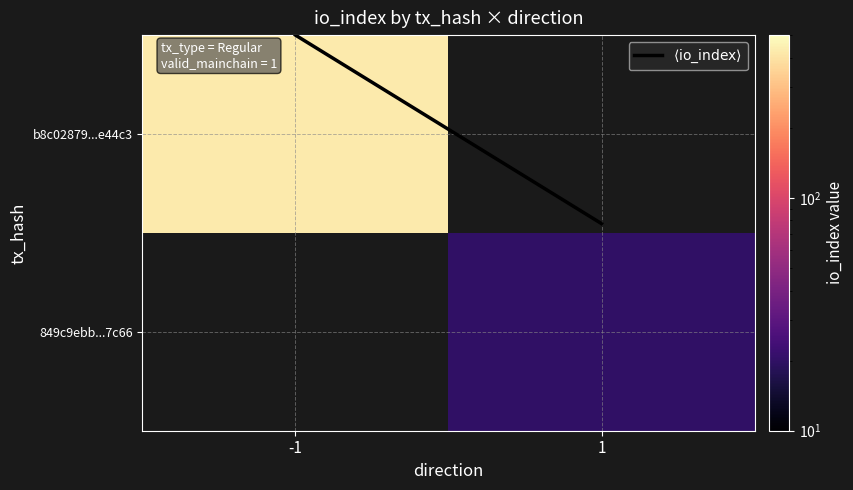

Which label corresponds to the largest value in the chart?

-1